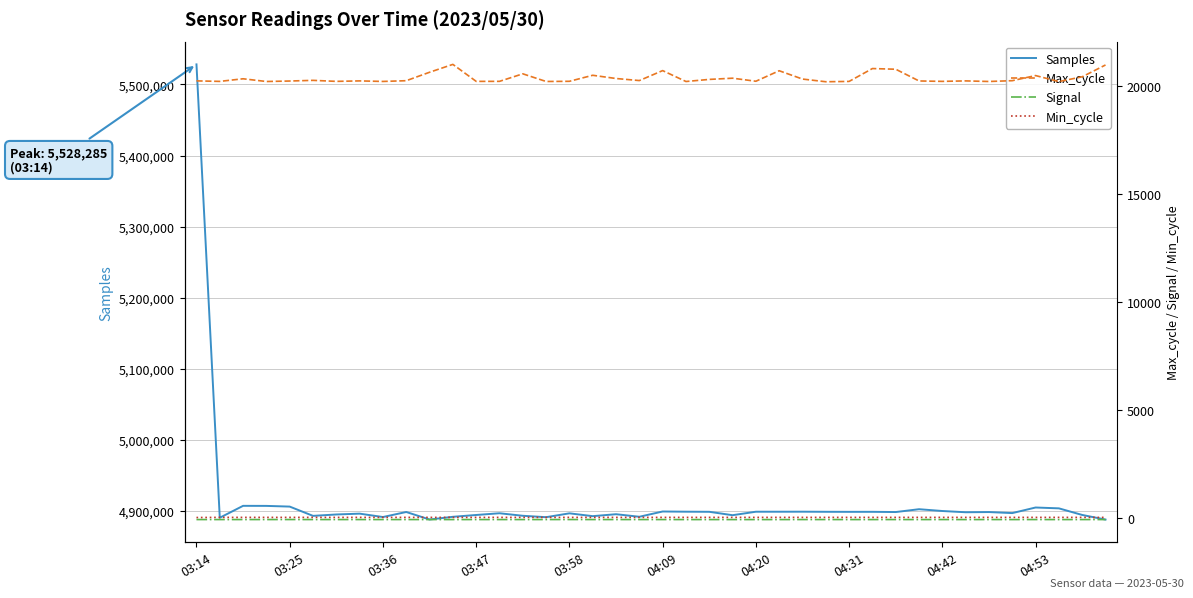

The value of Samples at 03:14 is 5528285. True or false?

True